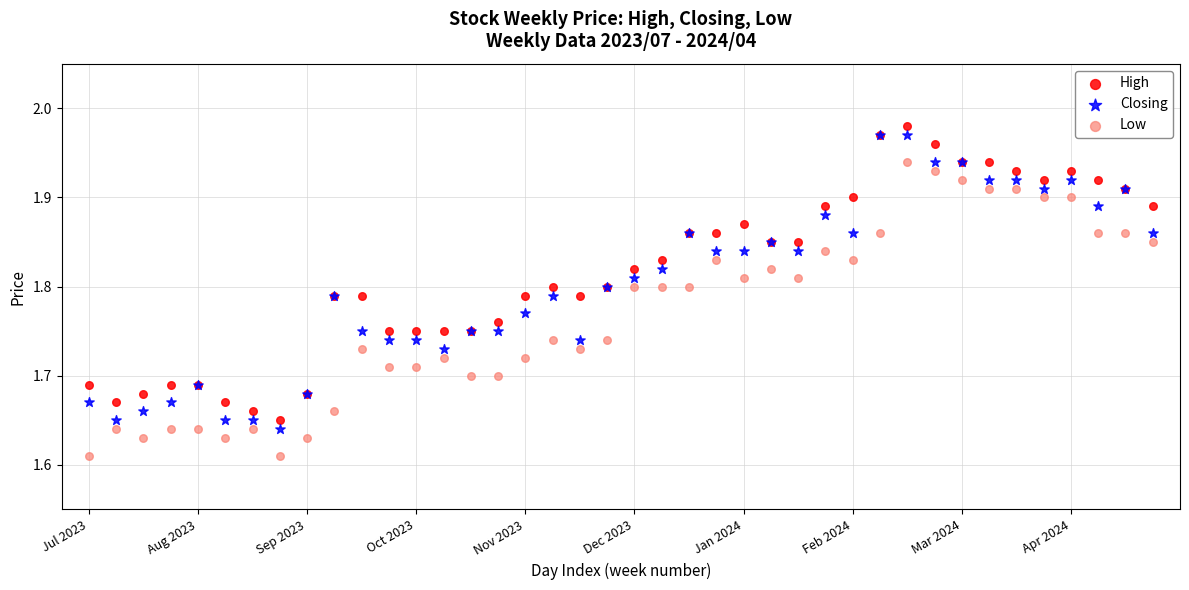

Which series reaches the minimum Y coordinate?

Low